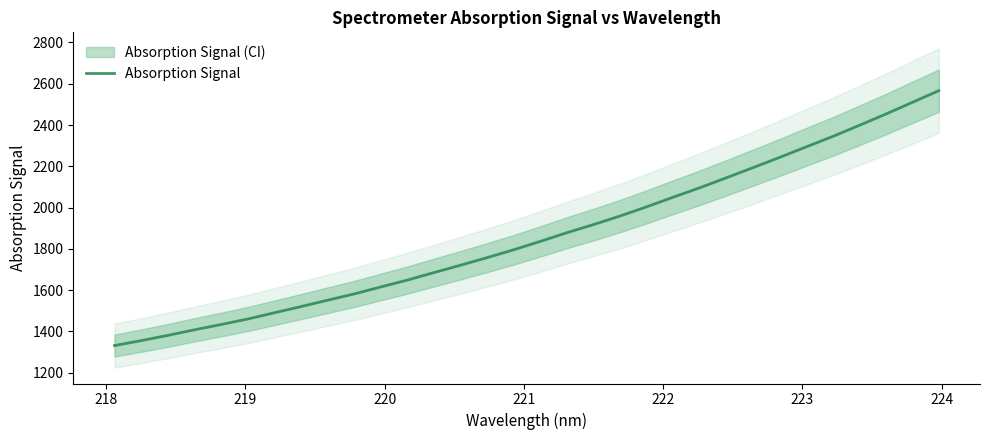

What is the maximum value shown in the chart?

2566.5